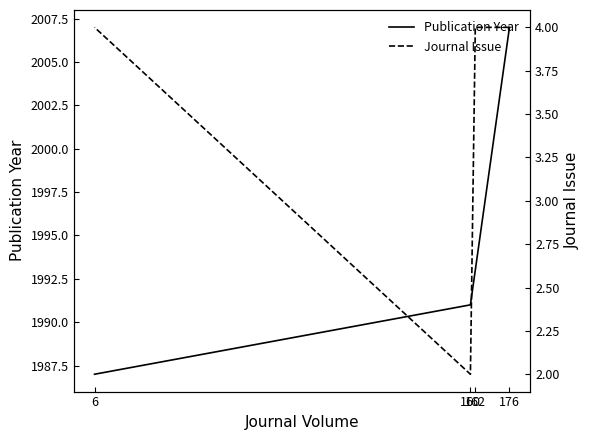

Rank the series at 176 from highest to lowest value.

Publication Year, Journal Issue